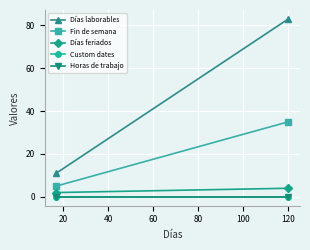

Between 20 and 0, which is larger?

20